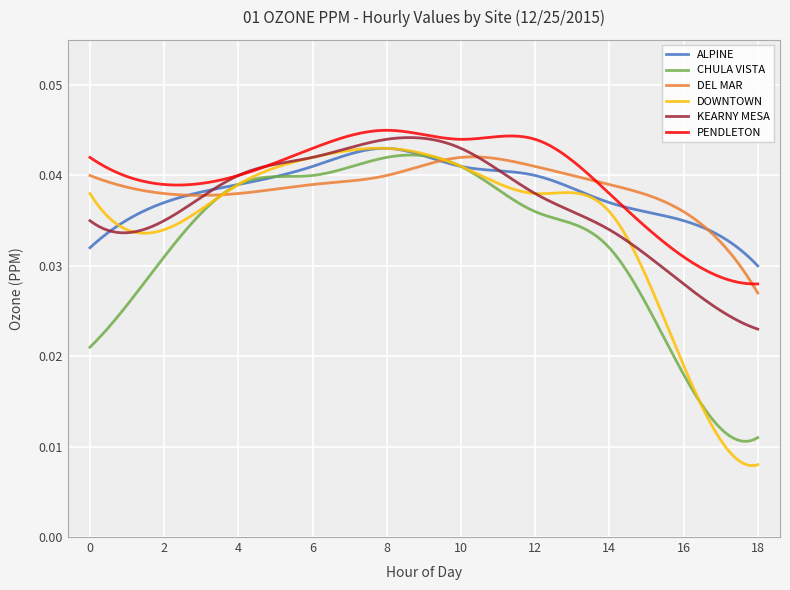

Which series has the widest spread of values?

DOWNTOWN